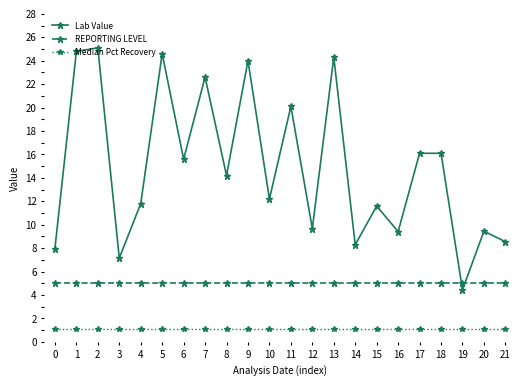

What is the difference between the highest and lowest values at 2?

24.0